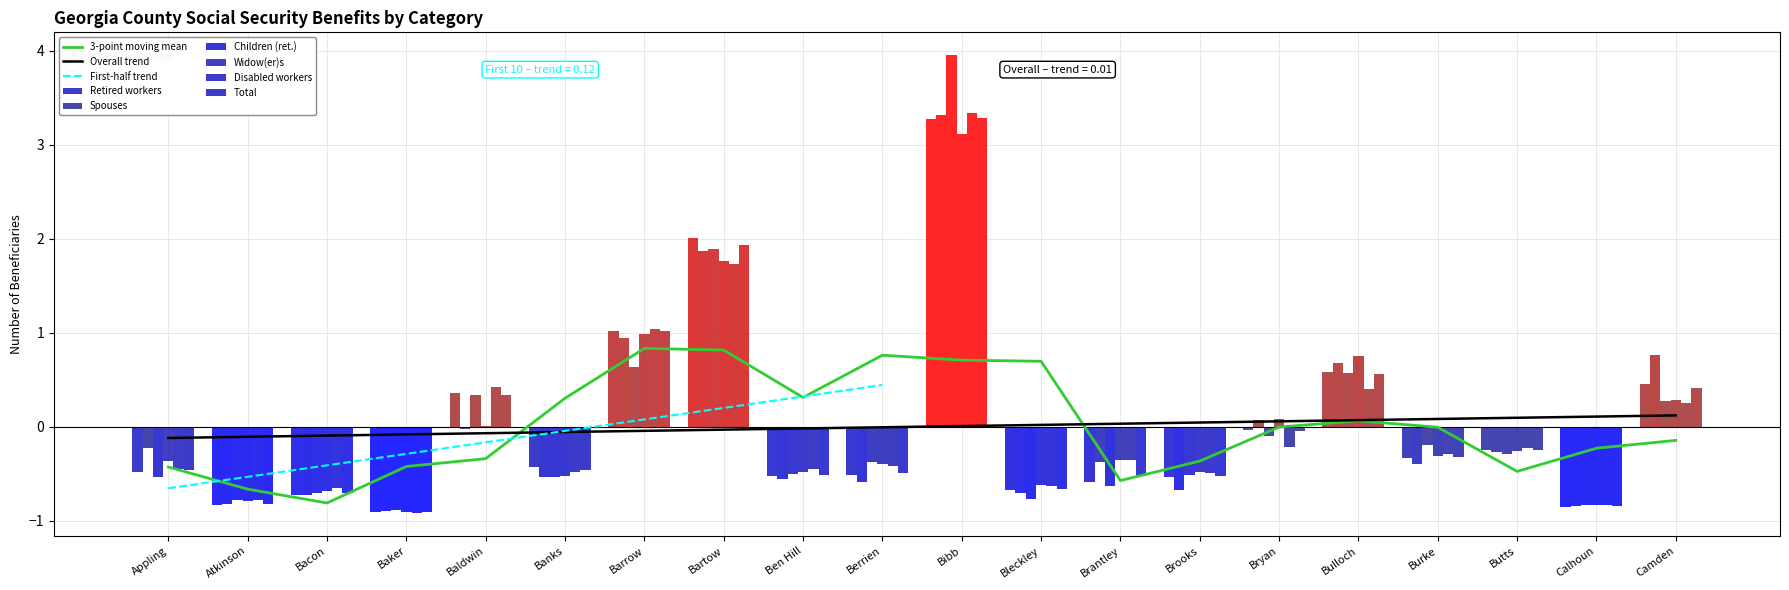

How many data points in Retired workers are above 0?

6